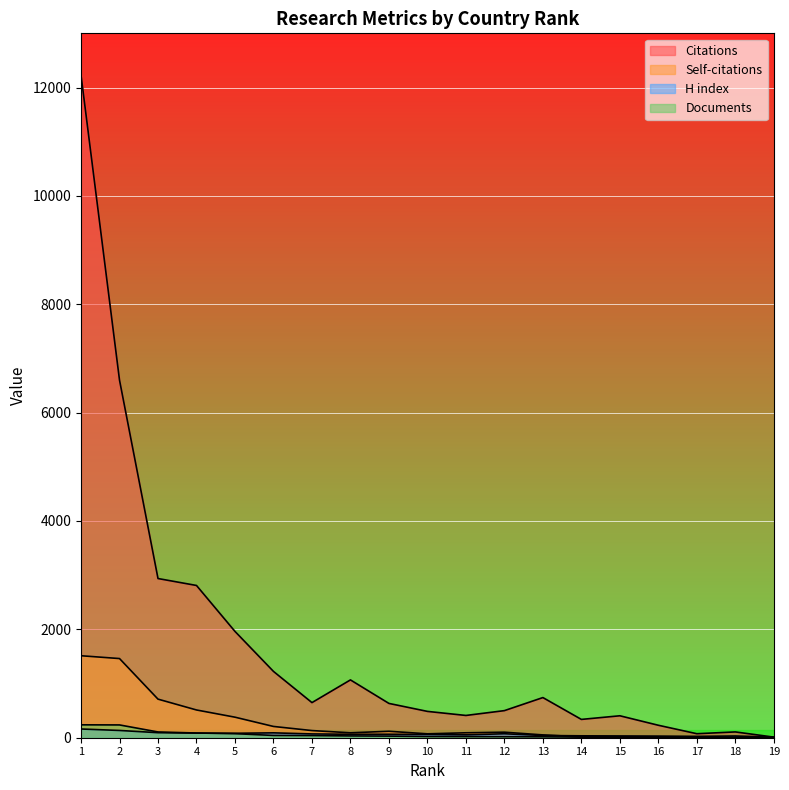

Which series has the largest range (max minus min)?

Citations